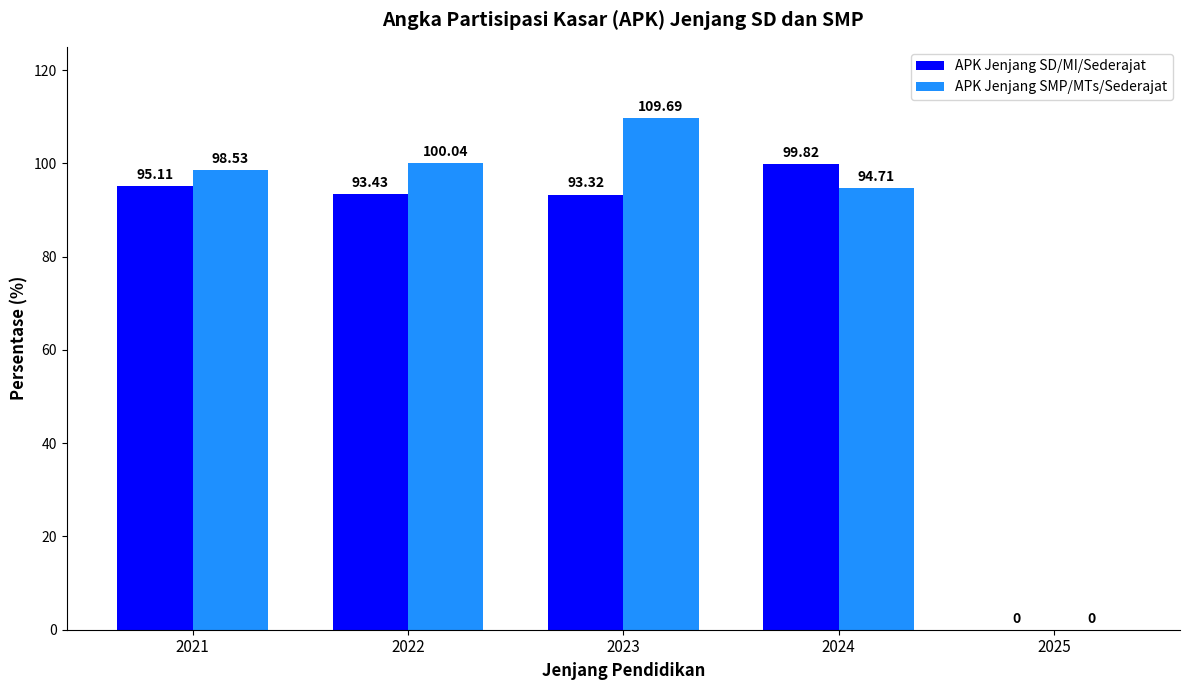

Reading left to right, list all the values displayed in this chart.

APK Jenjang SD/MI/Sederajat: 2021=95.1	2022=93.4	2023=93.3	2024=99.8	2025=0.0
APK Jenjang SMP/MTs/Sederajat: 2021=98.5	2022=100.0	2023=109.7	2024=94.7	2025=0.0